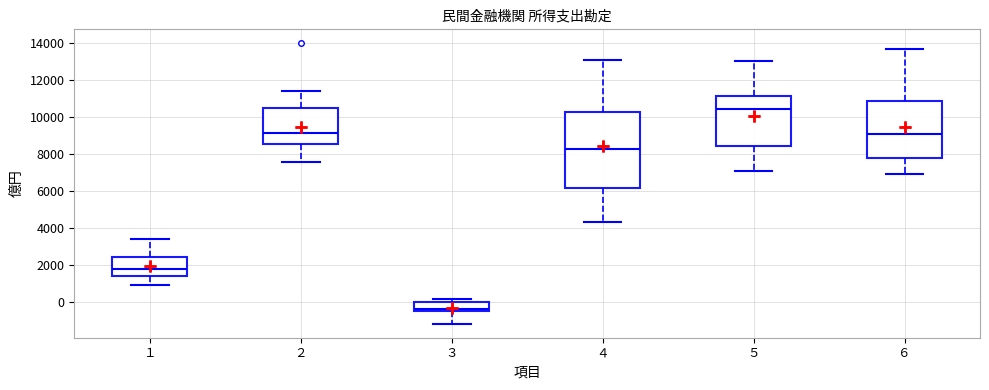

Where does the median line of the box at x = １ sit on the y-axis? The values are not printed on the chart, so give them approximately, as read against the axis.

1800